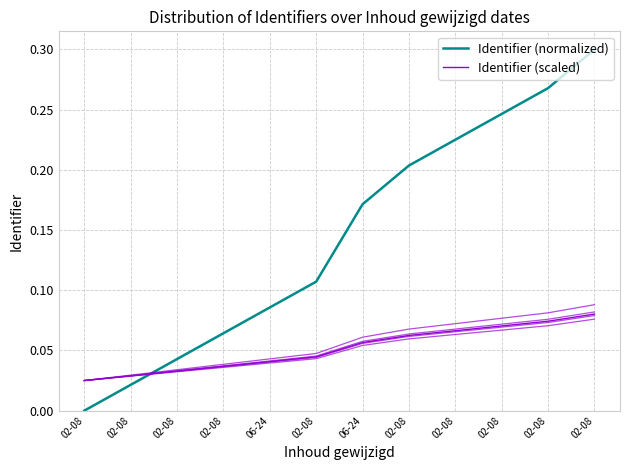

What is the greatest value displayed?

0.3